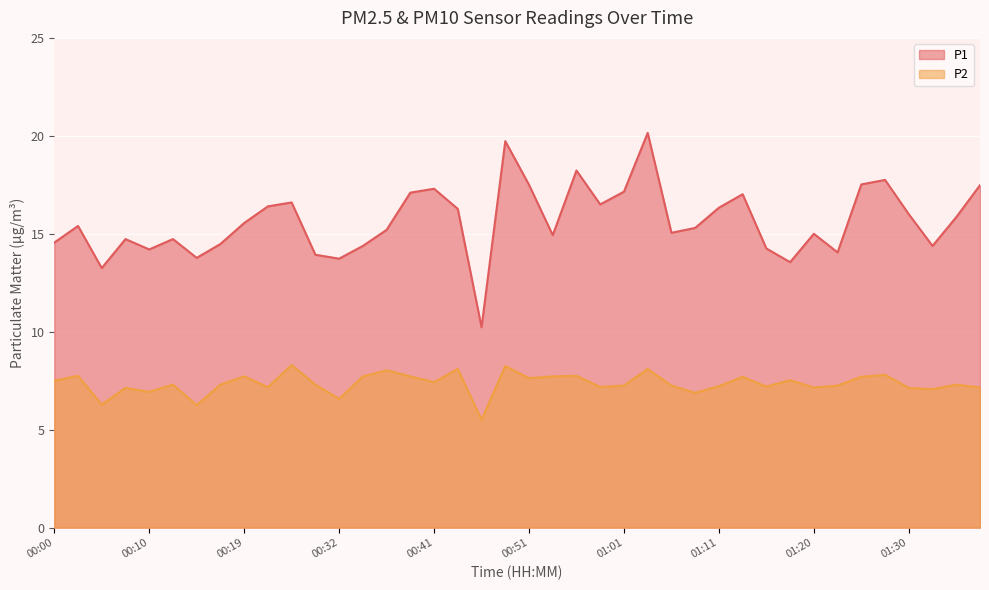

True or false: P1 and P2 cross at least once.

False